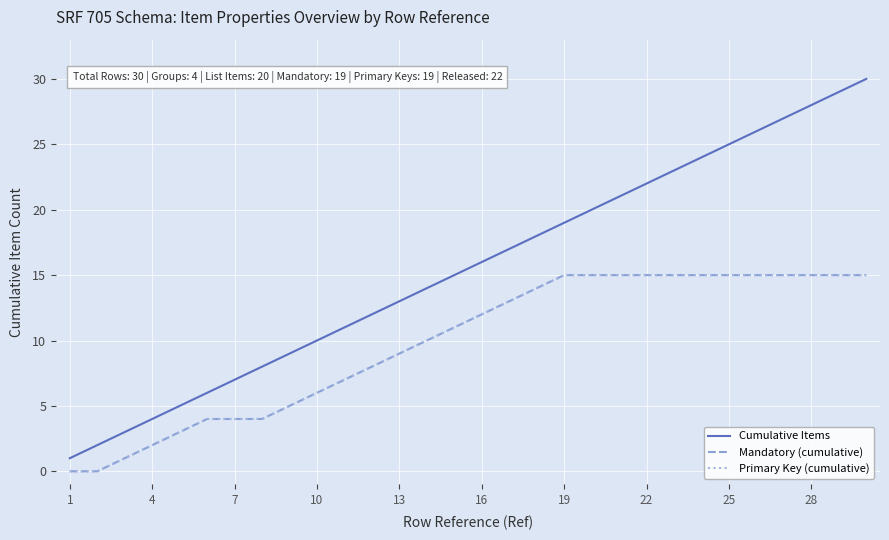

Does the chart display data point markers on the line(s)?

No